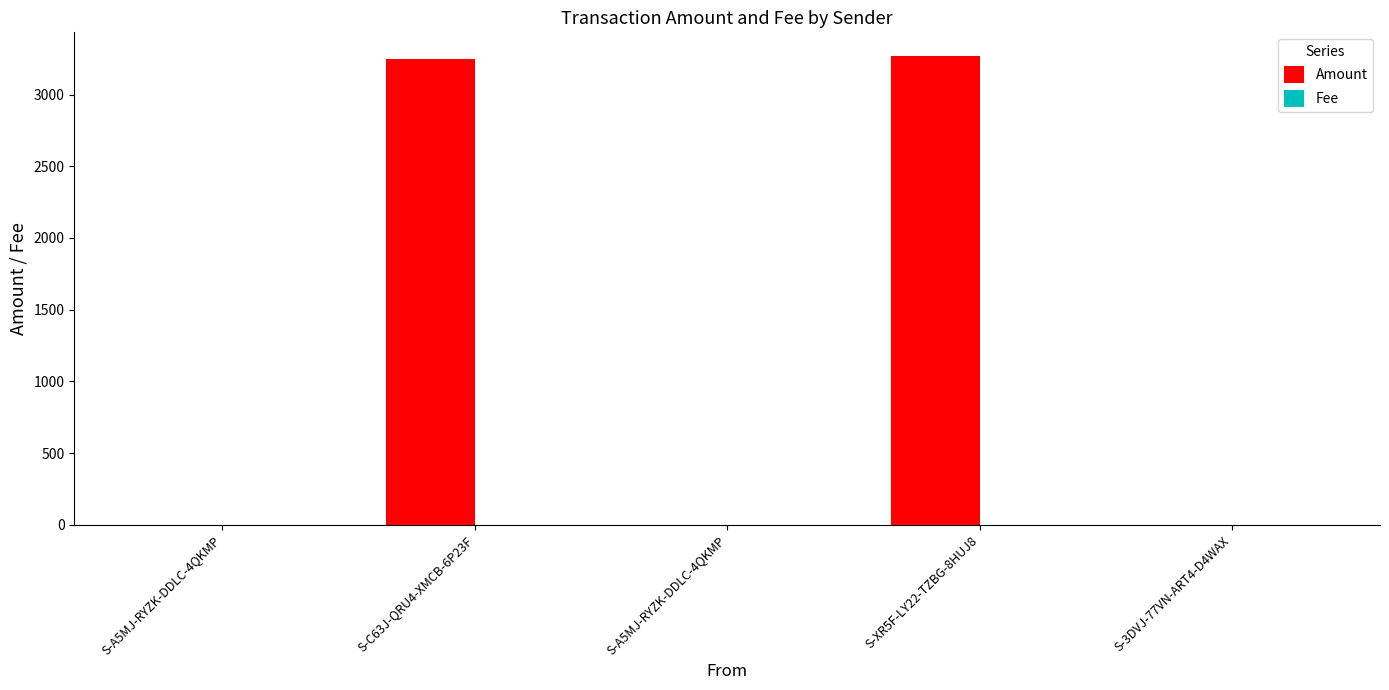

What is the average value of the Amount series?

1304.2